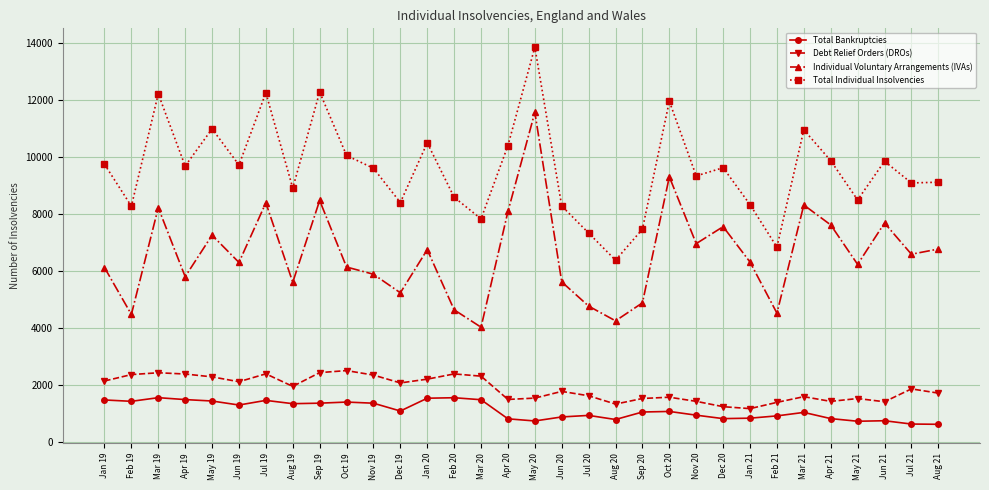

At Dec 19, list the series in order from smallest to largest.

Total Bankruptcies, Debt Relief Orders (DROs), Individual Voluntary Arrangements (IVAs), Total Individual Insolvencies